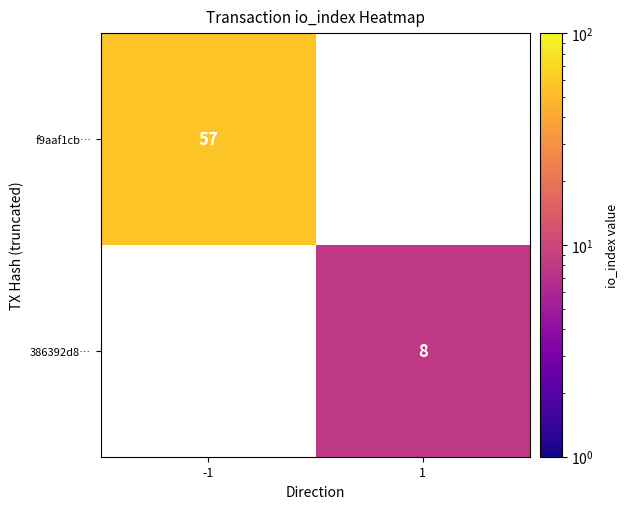

True or false: f9aaf1cb… has a value of 19 at -1.

False